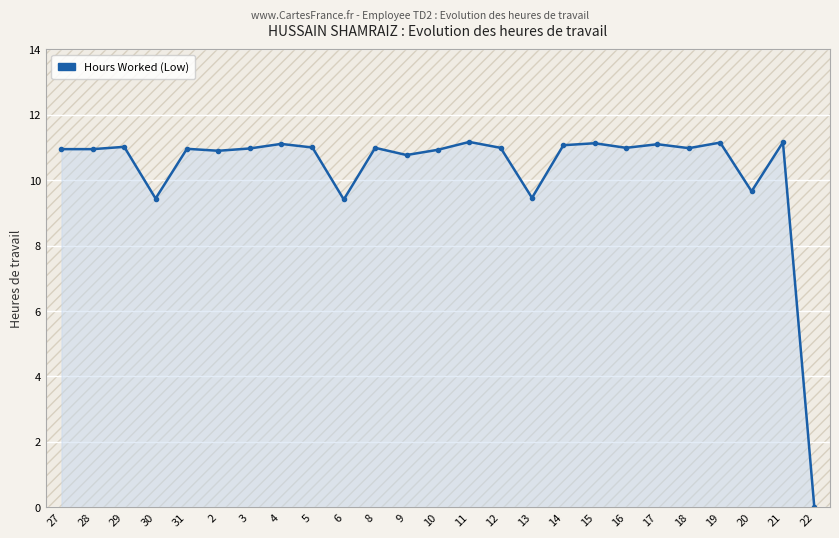

The chart shows a value of 18.9 at 29. True or false?

False